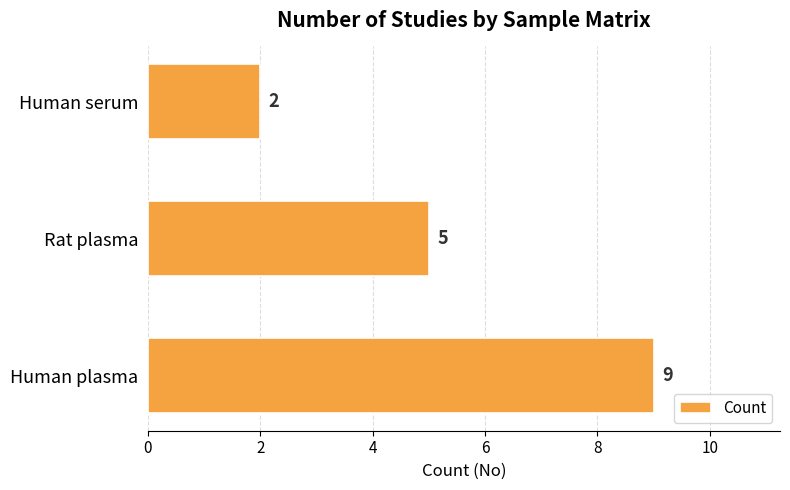

Reading bottom to top, extract all data points from this chart.

Human plasma=9	Rat plasma=5	Human serum=2